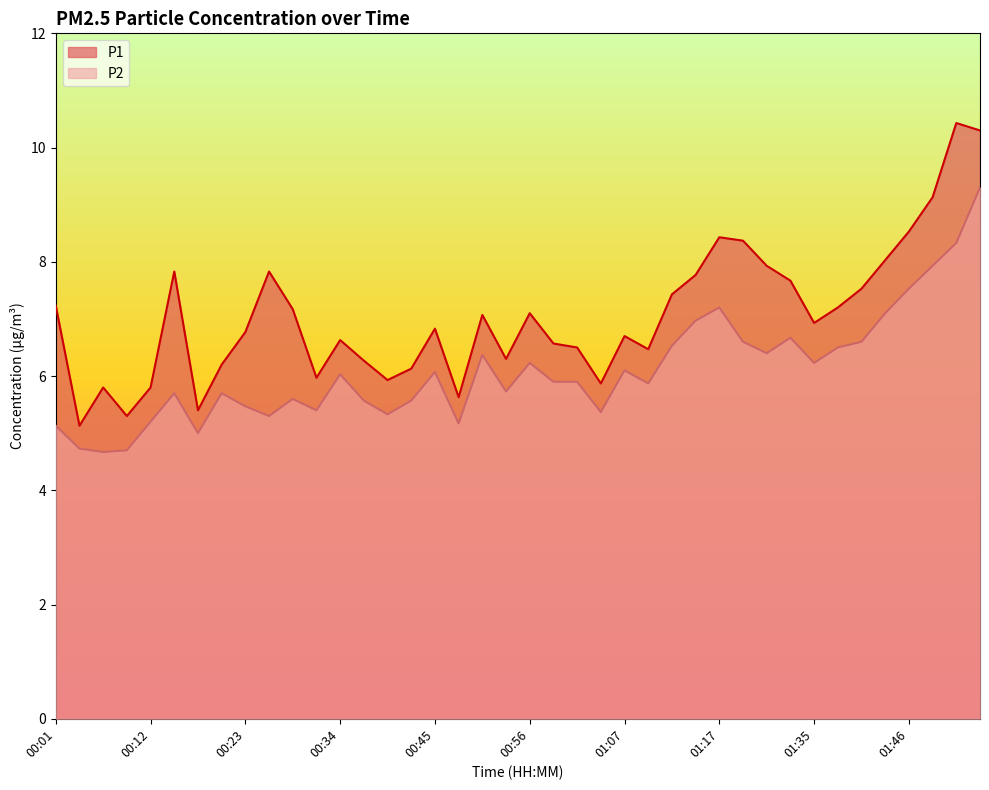

How many lines are shown in the chart?

2